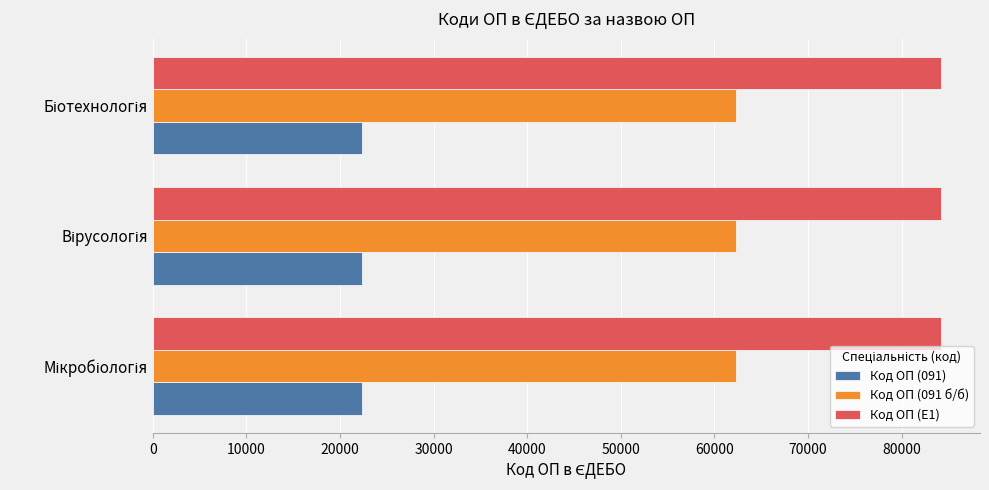

Rank the series by their average value, from highest to lowest.

Код ОП (E1), Код ОП (091 б/б), Код ОП (091)